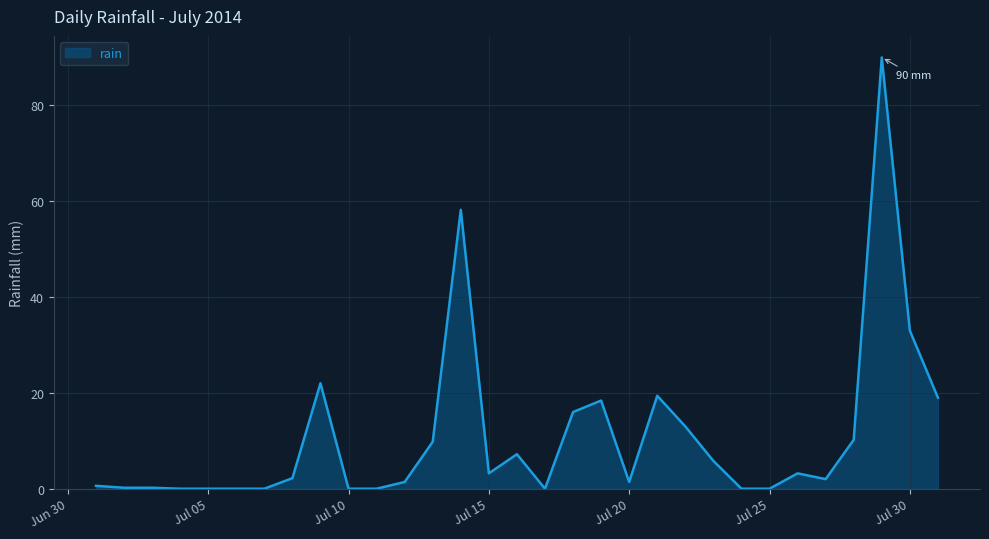

How many points are lower than both their immediate neighbors (excluding endpoints)?

4